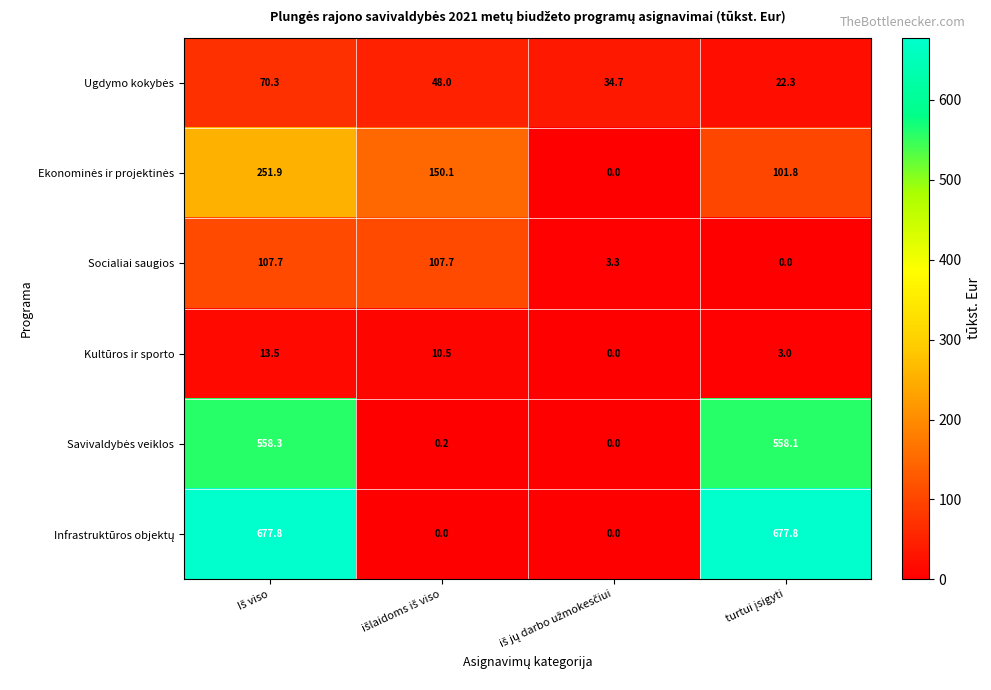

What is the difference between the maximum and second lowest values in the Socialiai saugios series?

104.4